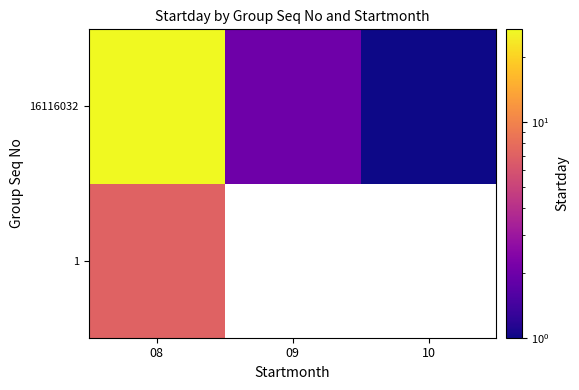

What is the sum of the 16116032 values at 10 and 09?

3.0